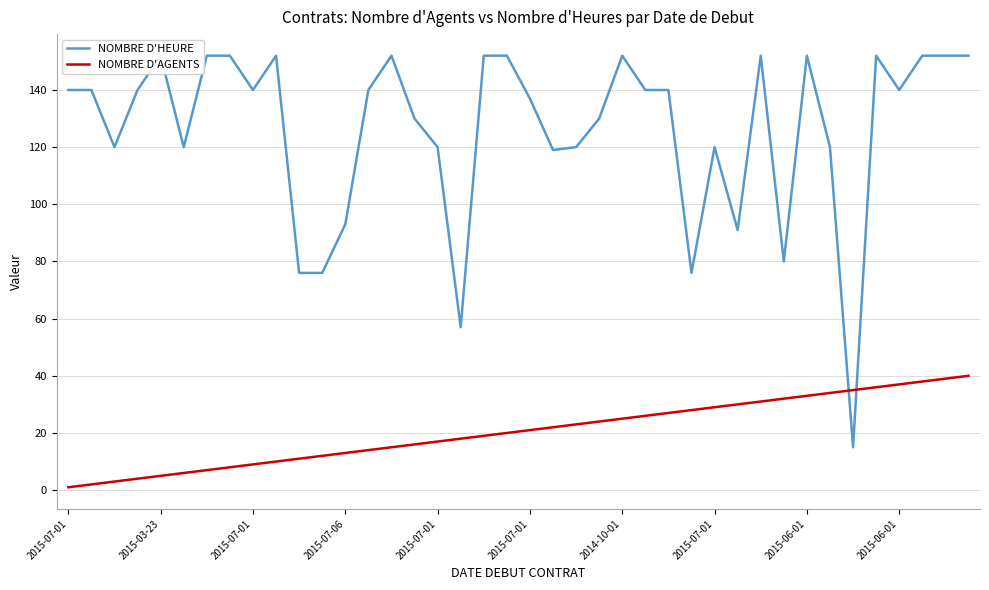

The value of NOMBRE D'AGENTS at 2015-06-01 is 8. True or false?

False